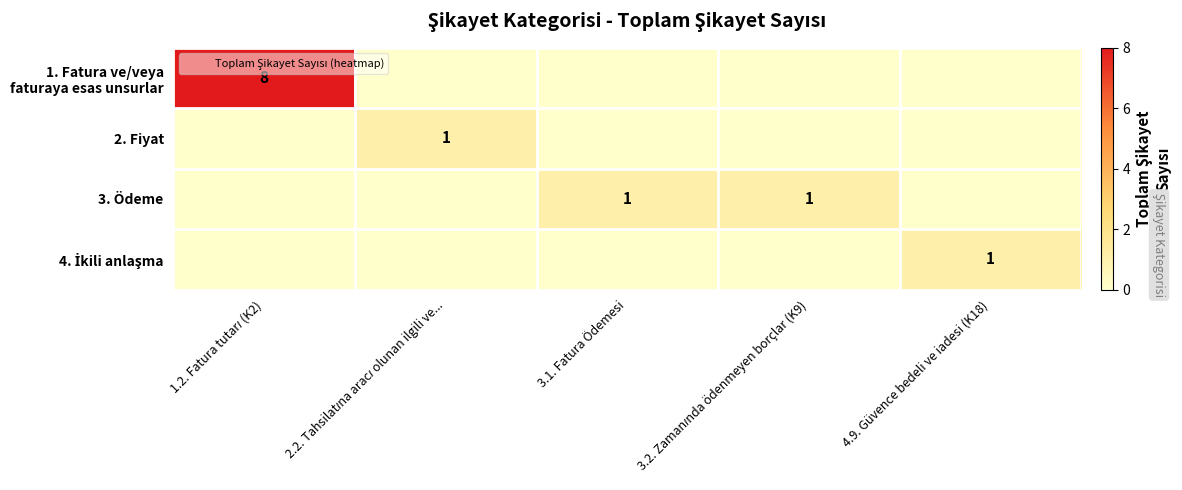

Count the 4. İkili anlaşma values in the range 0 to 1.

5